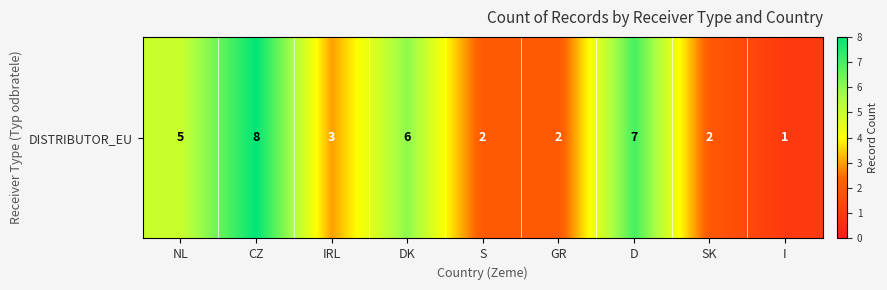

How many data points does each series have?

9